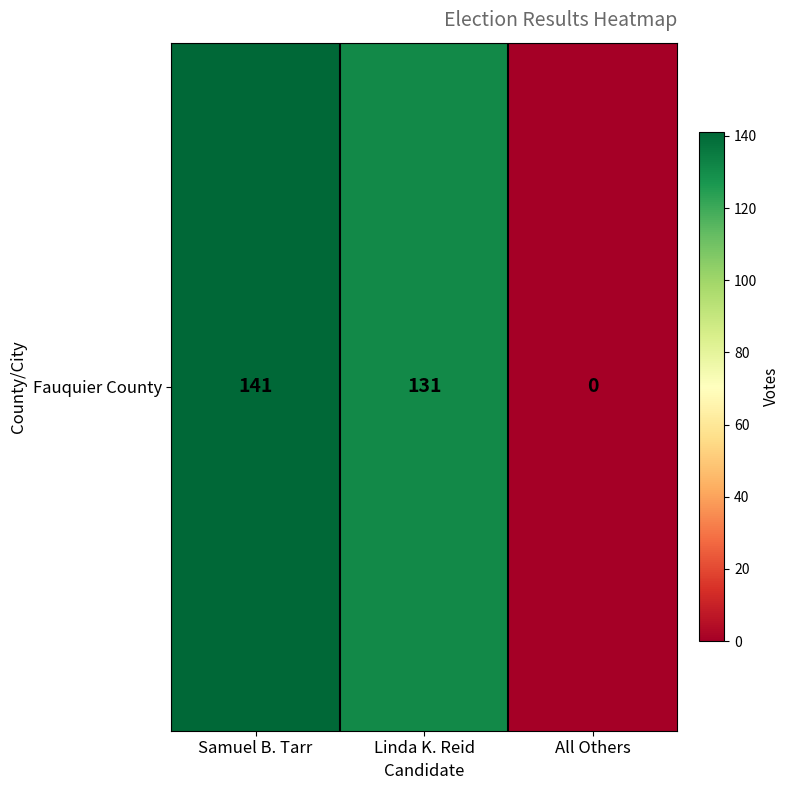

Rank the categories by value from highest to lowest.

Samuel B. Tarr, Linda K. Reid, All Others